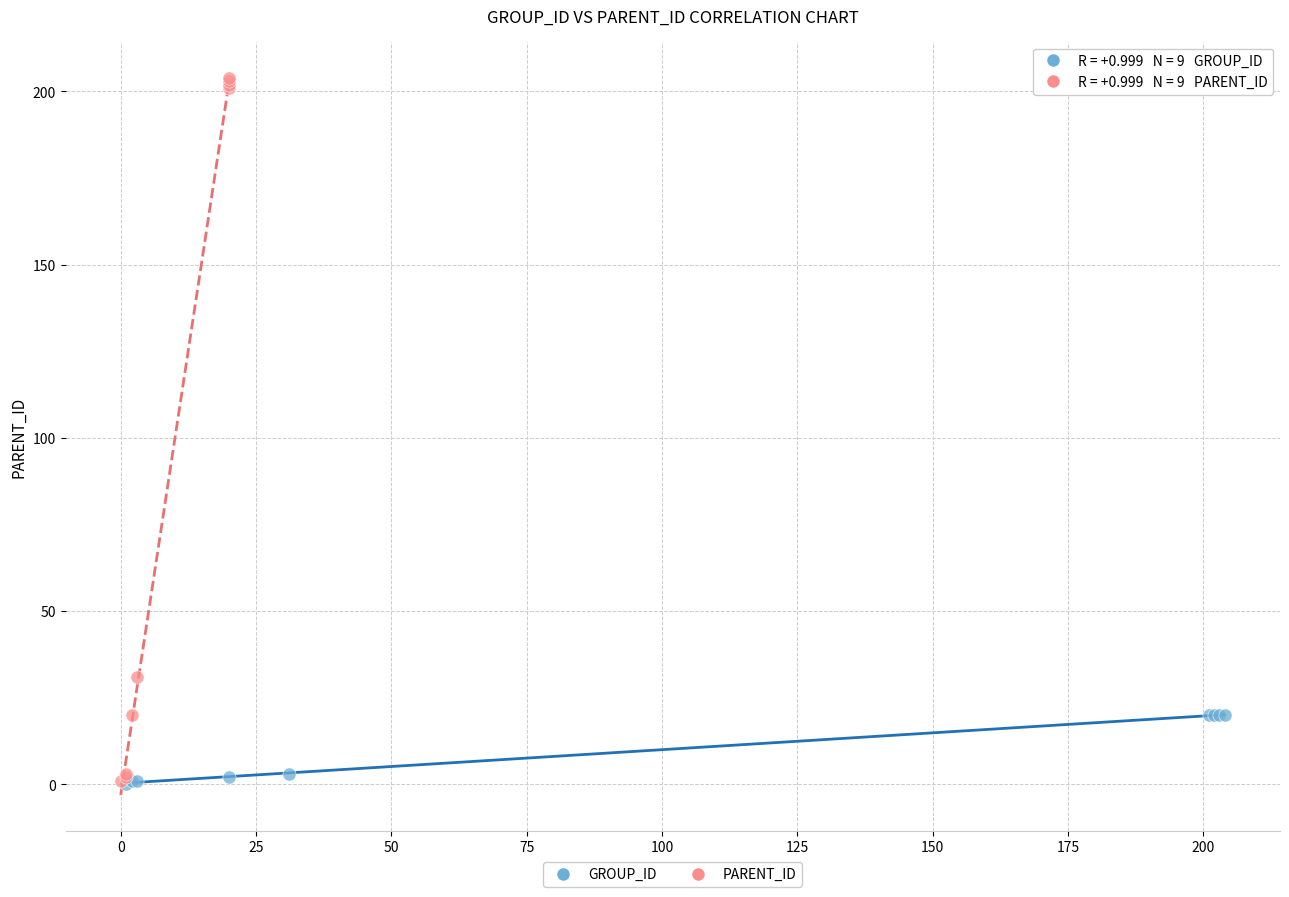

Which series contains the highest Y value?

PARENT_ID